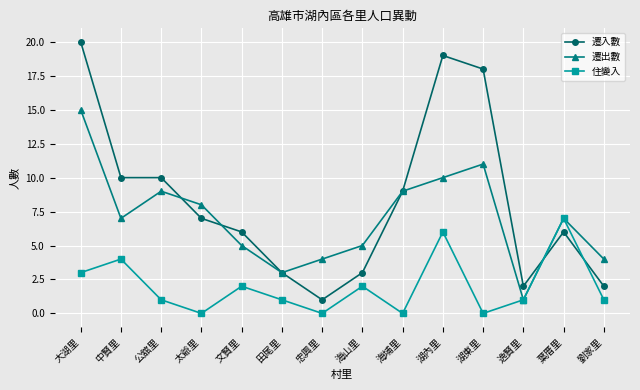

Between which two adjacent categories do 遷入數 and 住變入 first intersect?

逸賢里 and 葉厝里